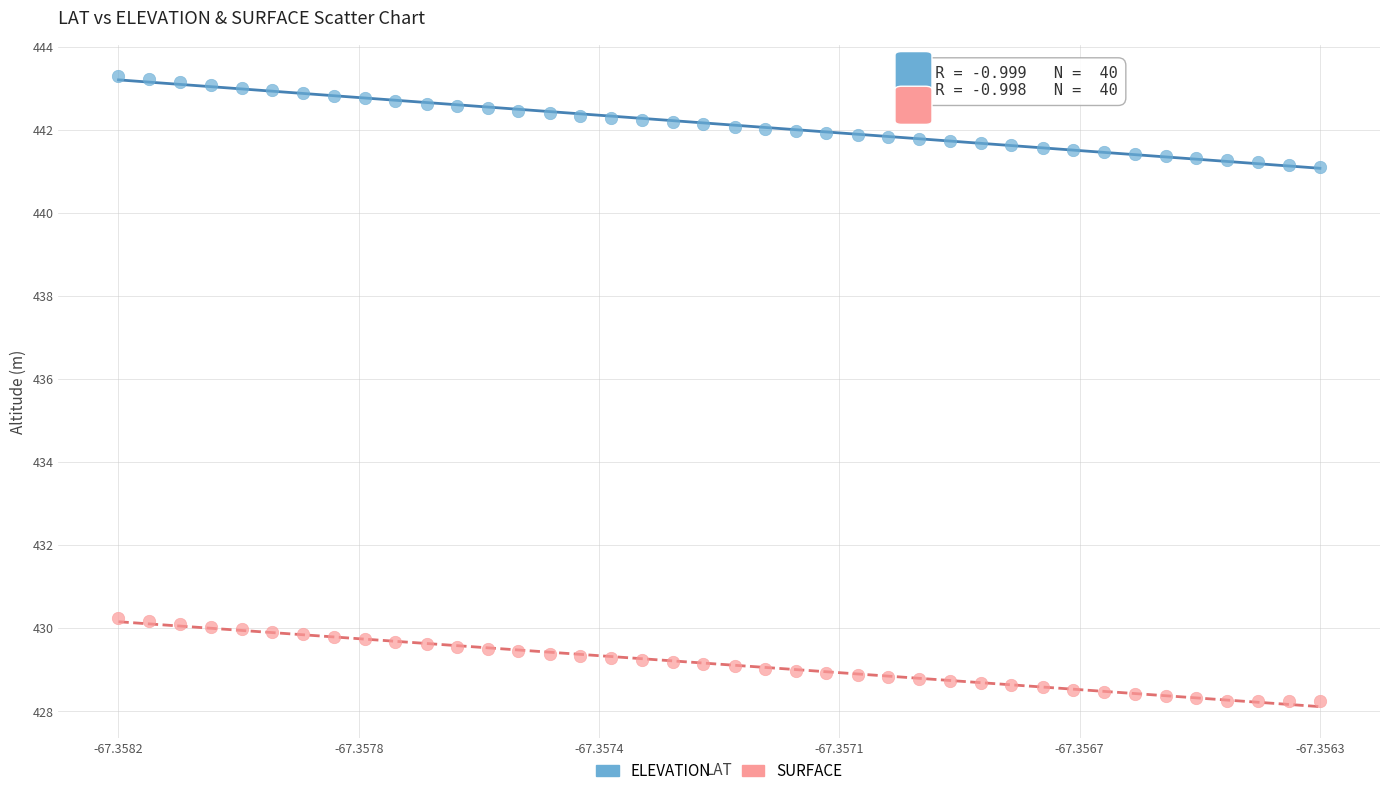

Which series reaches the minimum Y coordinate?

SURFACE